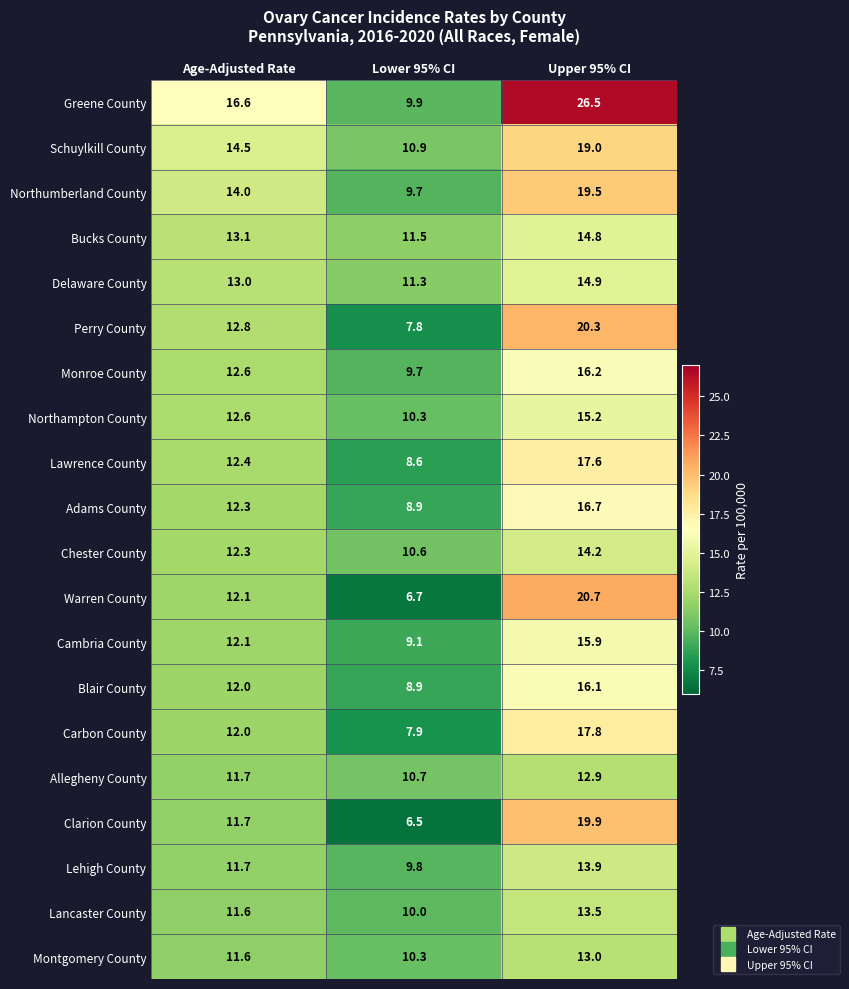

True or false: Cambria County has a value of 18.6 at Age-Adjusted Rate.

False